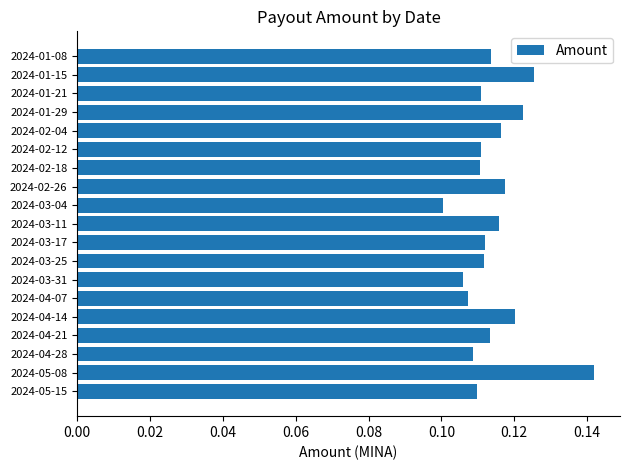

Between 2024-03-25 and 2024-01-15, which is larger?

2024-01-15